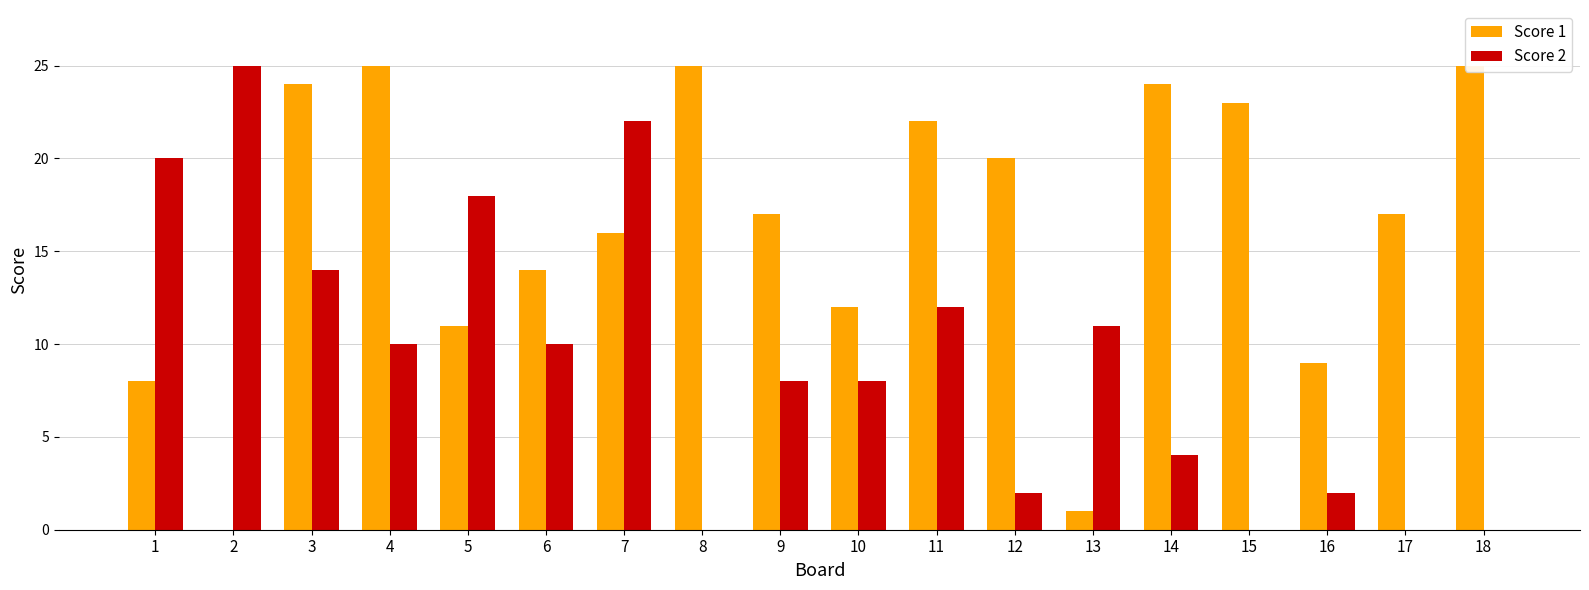

What is the total value across all series at 12?

22